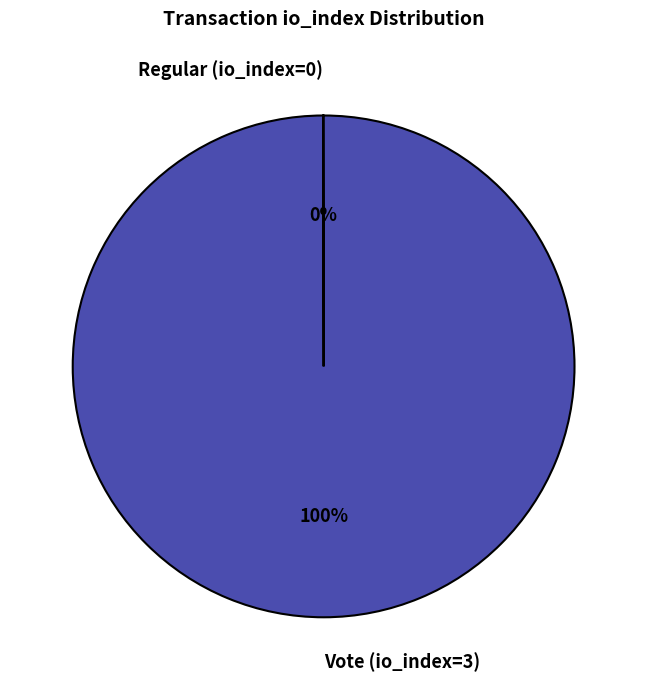

The Vote (io_index=3) slice represents 100% of the pie. True or false?

True